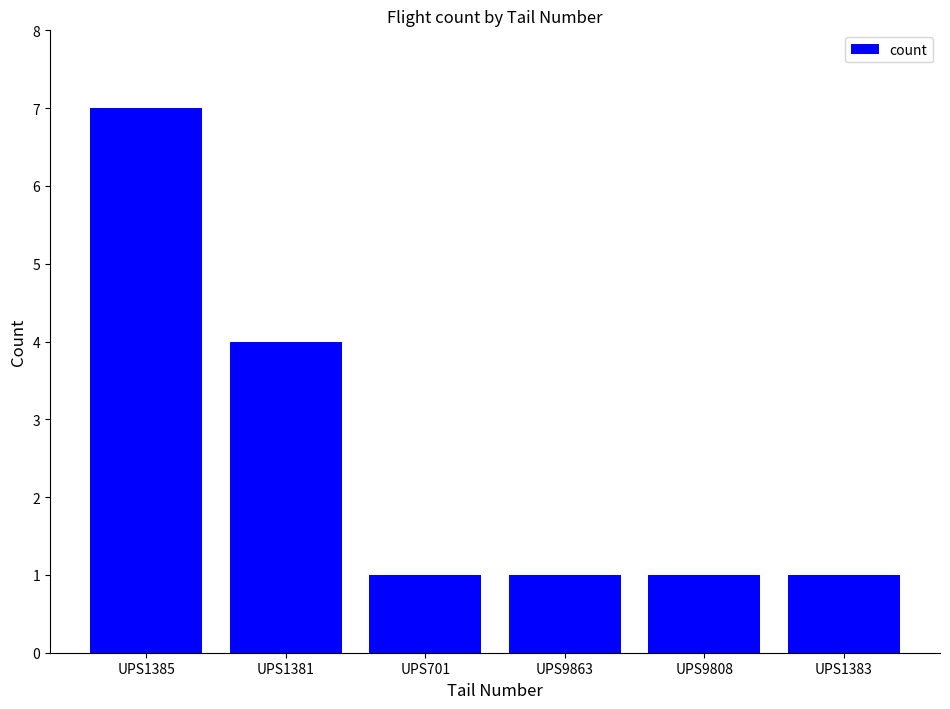

Approximately how many times larger is the value at UPS9863 compared to UPS1383?

1.0